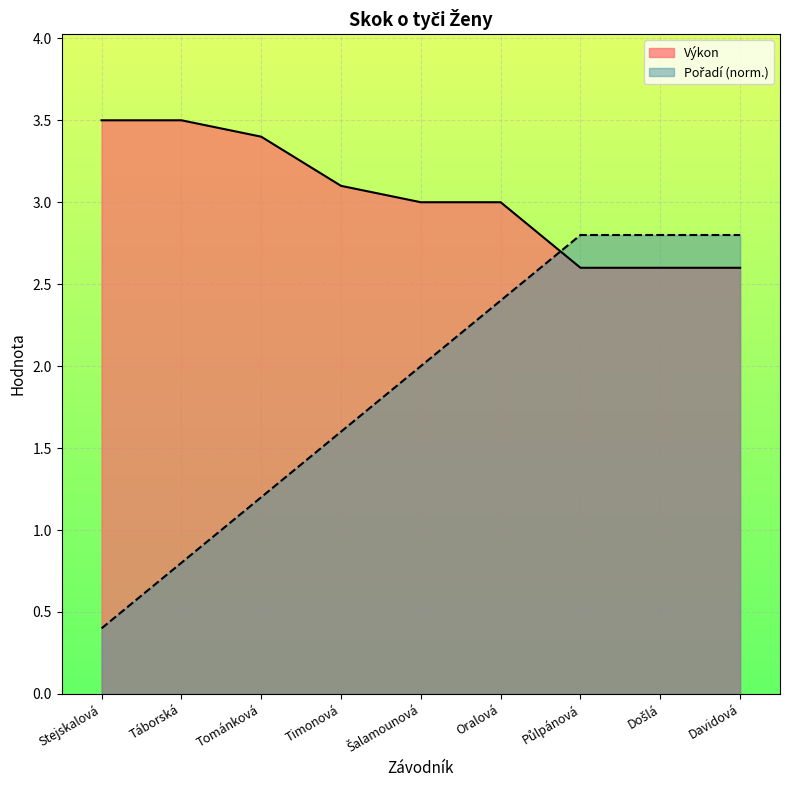

True or false: Pořadí has a value of 1.7 at Tománková.

False